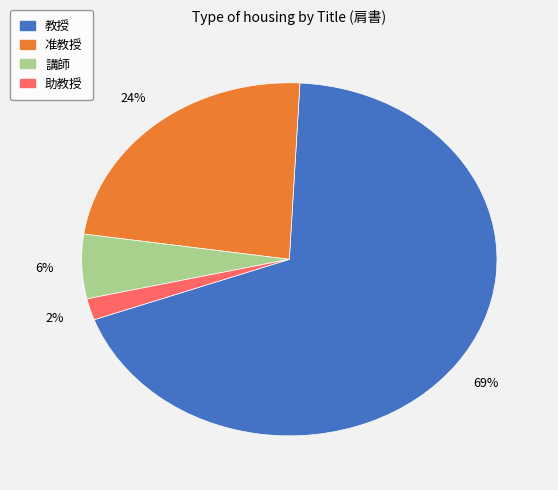

Is the sum of 助教授 and 講師 greater than half?

No